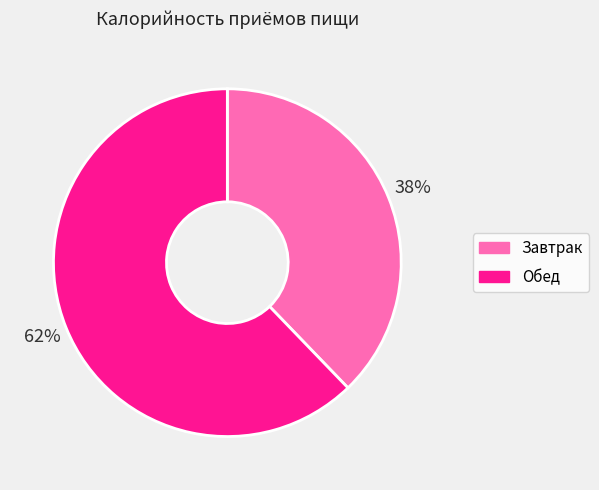

Which has a higher value, Завтрак or Обед?

Обед